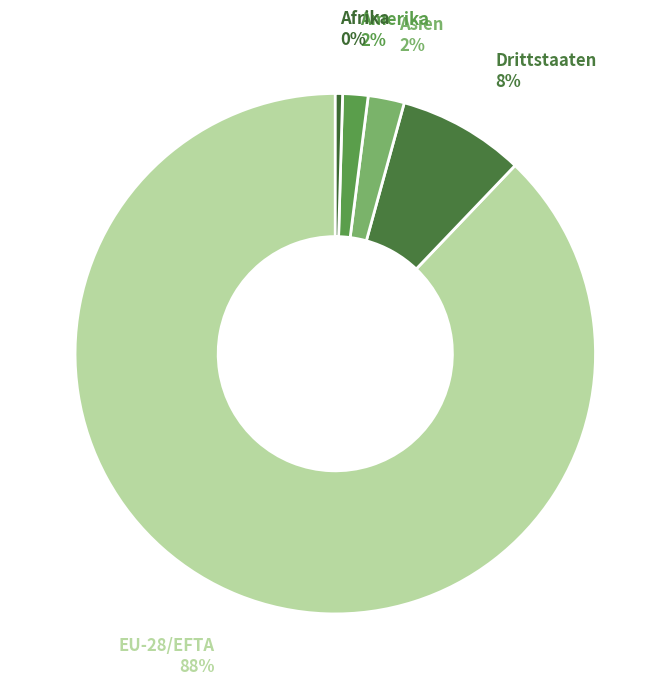

How many slices are in this pie chart?

5